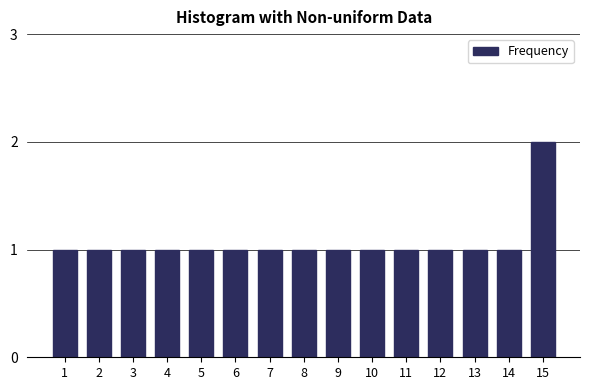

Reading right to left, what are all the values shown in this chart?

15=2	14=1	13=1	12=1	11=1	10=1	9=1	8=1	7=1	6=1	5=1	4=1	3=1	2=1	1=1